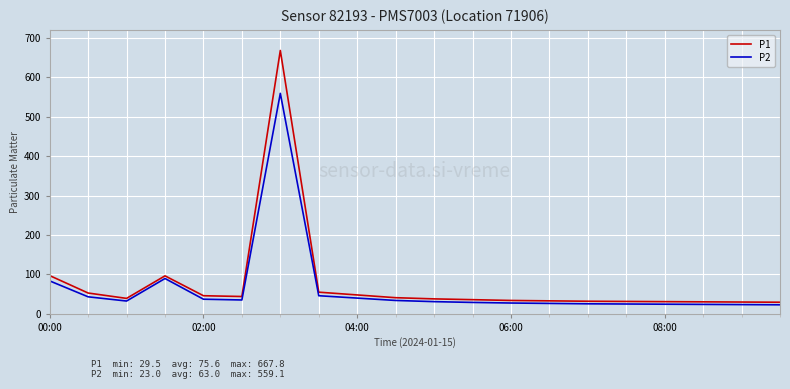

What are all the series names shown in the legend?

P1, P2